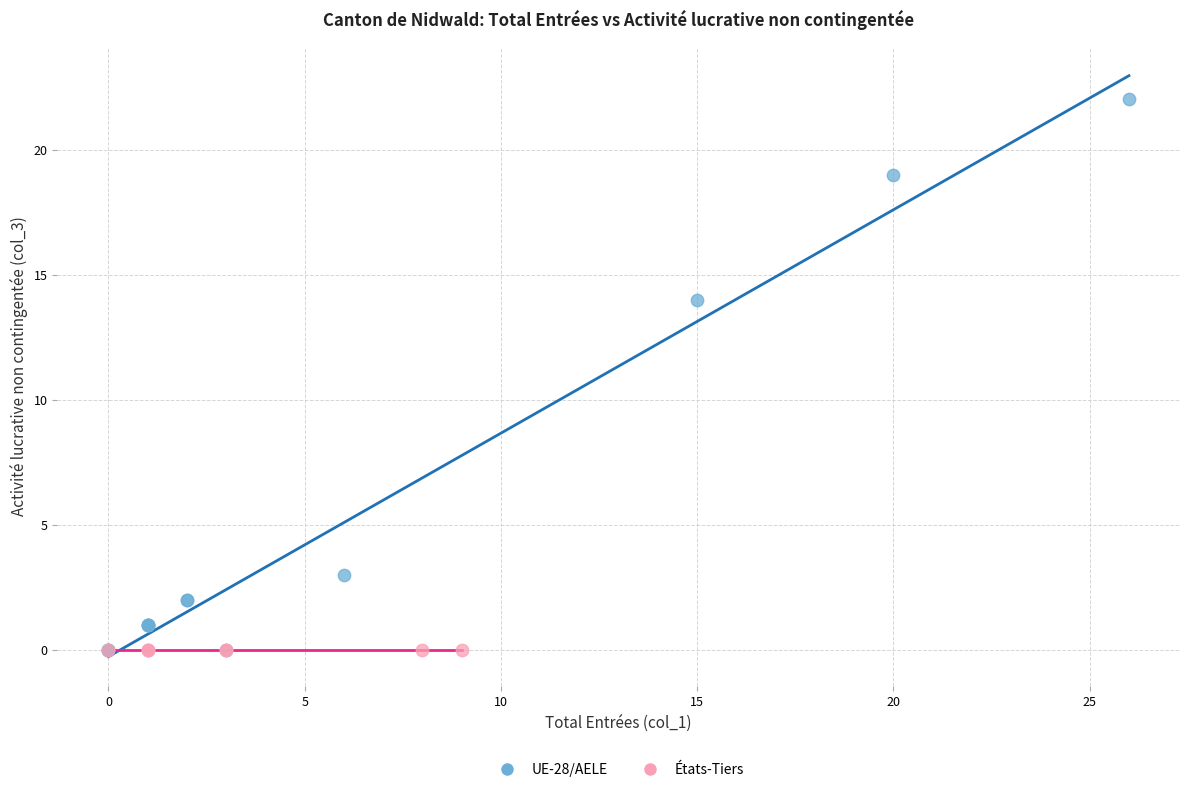

Which series reaches the maximum Y coordinate?

UE-28/AELE